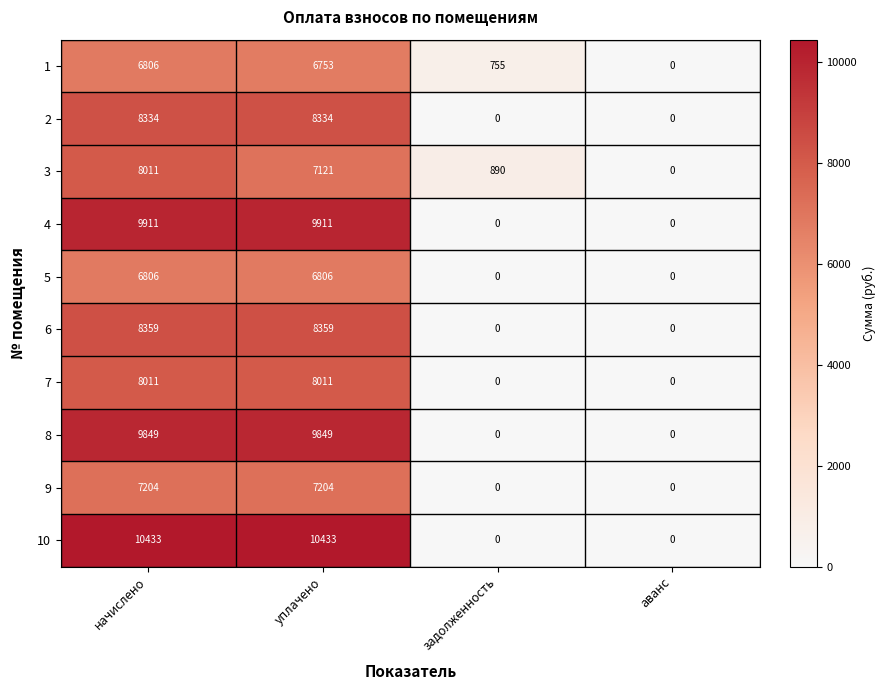

What is the difference between the maximum and minimum values in the 10 series?

10433